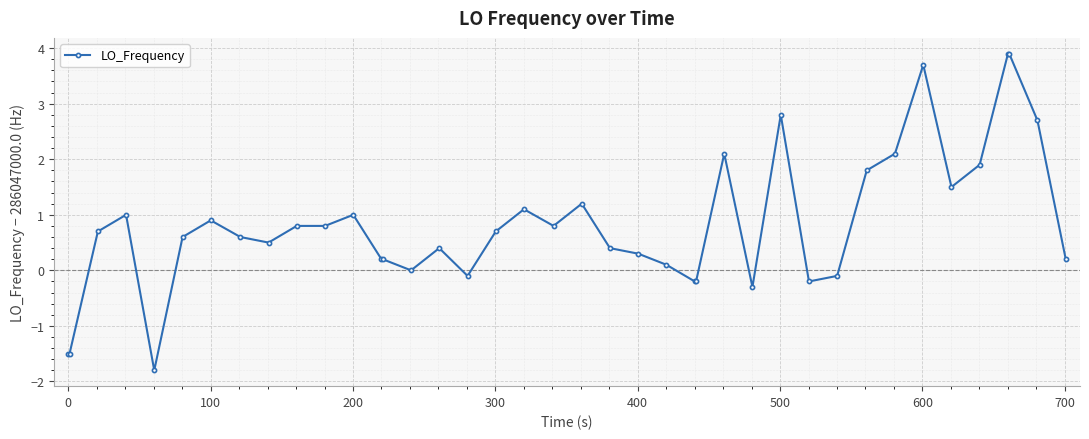

What is the smallest value displayed?

-1.8